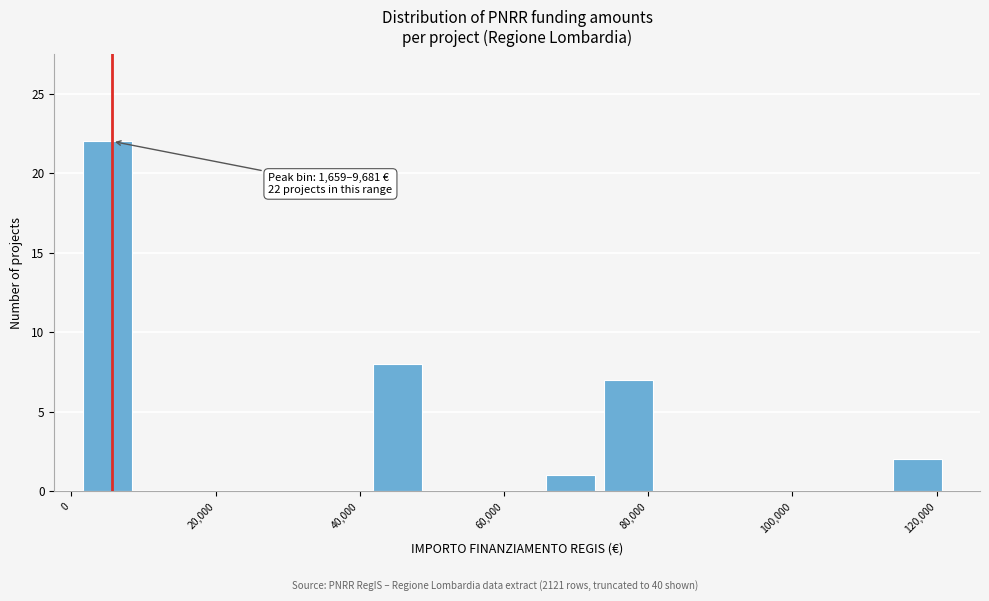

Which range on the x-axis has the tallest bar?

2000 to 10000